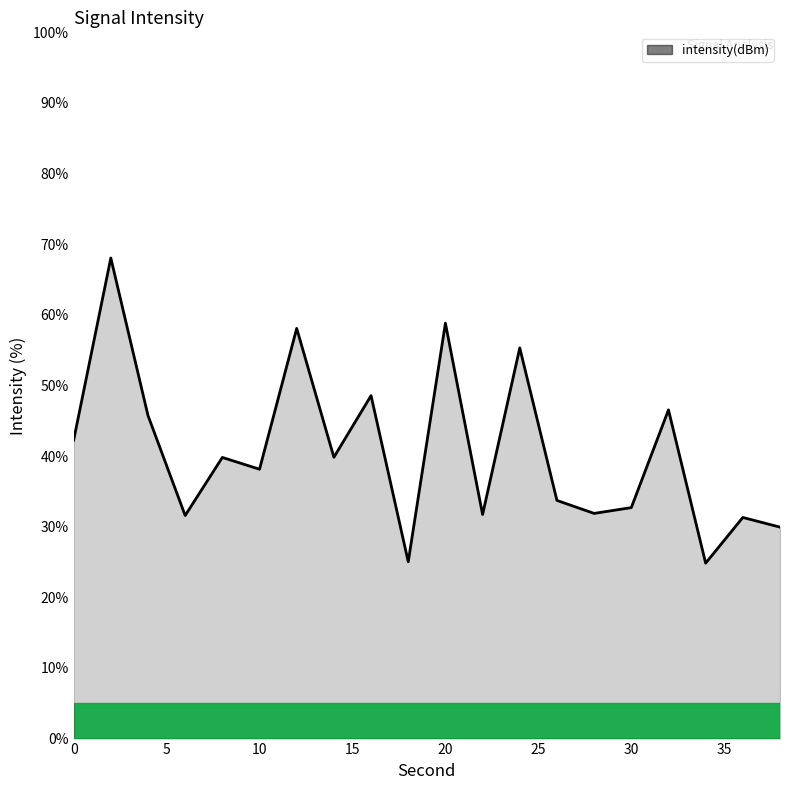

What is the greatest value displayed?

68.0